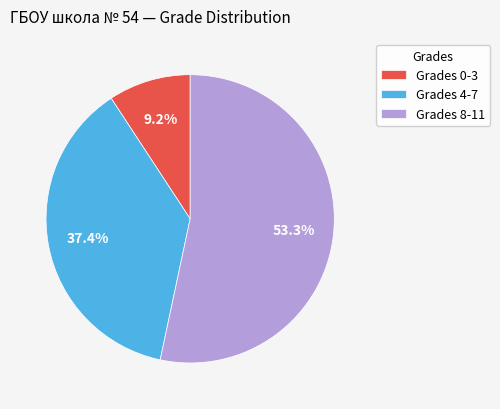

Which slice is the smallest?

Grades 0-3